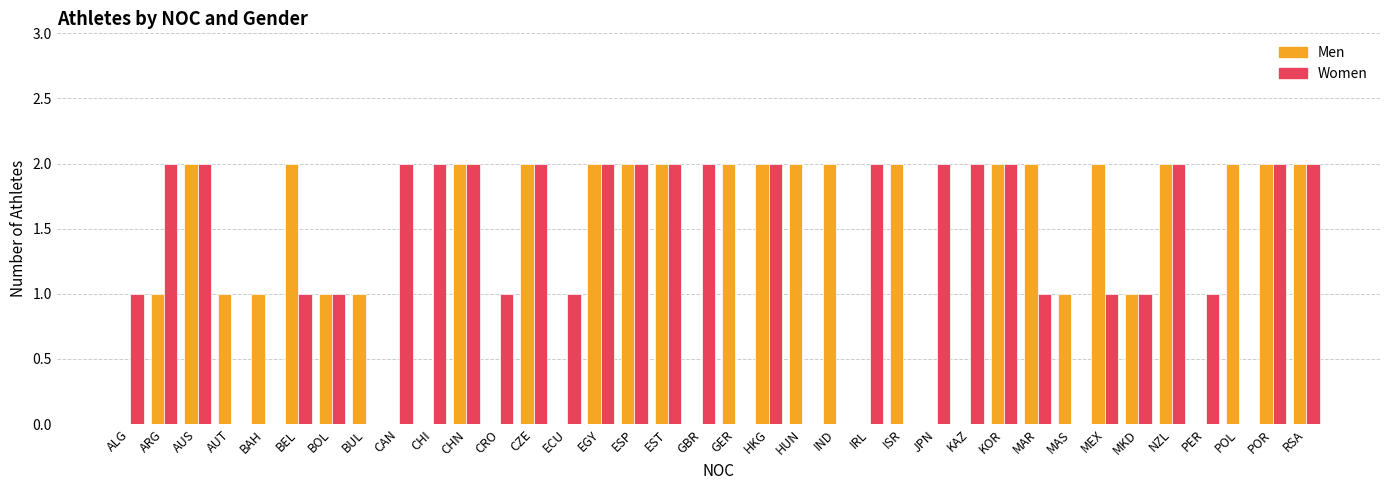

Is the value of Women at ALG greater than the value of Men at POR?

No